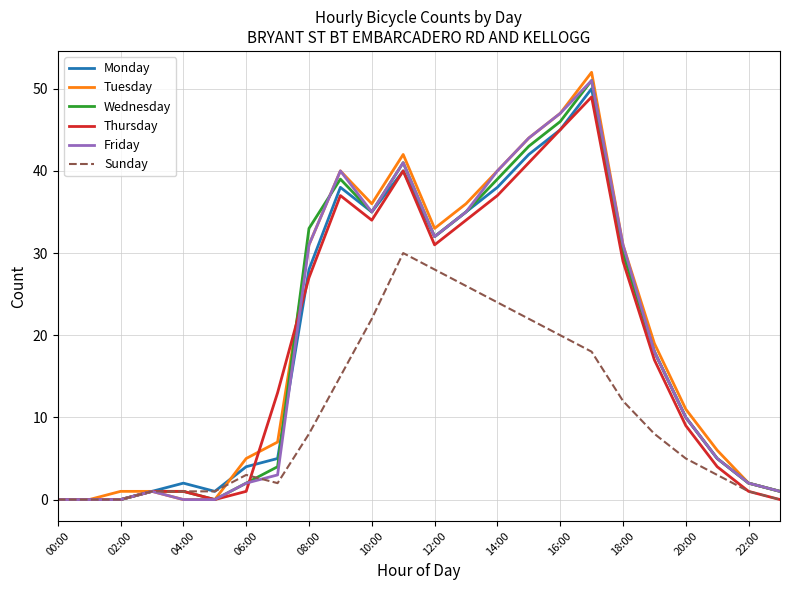

Reading left to right, transcribe all the data shown in this chart.

Monday: 0	0	0	1	2	1	4	5	28	38	35	40	32	35	38	42	45	50	30	18	10	5	2	1
Tuesday: 0	0	1	1	0	0	5	7	31	40	36	42	33	36	40	44	47	52	31	19	11	6	2	1
Wednesday: 0	0	0	1	1	0	2	4	33	39	35	41	32	35	39	43	46	51	30	18	10	5	2	1
Thursday: 0	0	0	1	1	0	1	13	27	37	34	40	31	34	37	41	45	49	29	17	9	4	1	0
Friday: 0	0	0	1	0	0	2	3	31	40	35	41	32	35	40	44	47	51	31	18	10	5	2	1
Sunday: 0	0	0	1	1	1	3	2	8	15	22	30	28	26	24	22	20	18	12	8	5	3	1	0